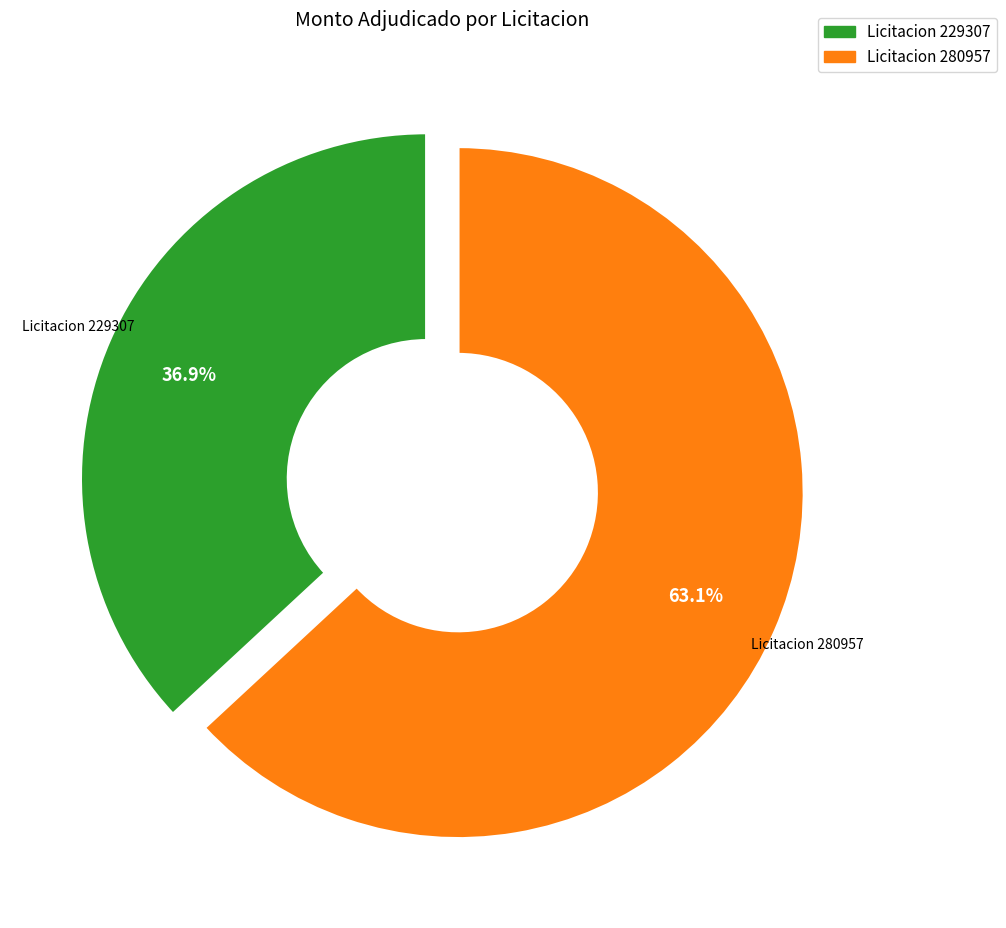

Count the number of slices in the pie.

2